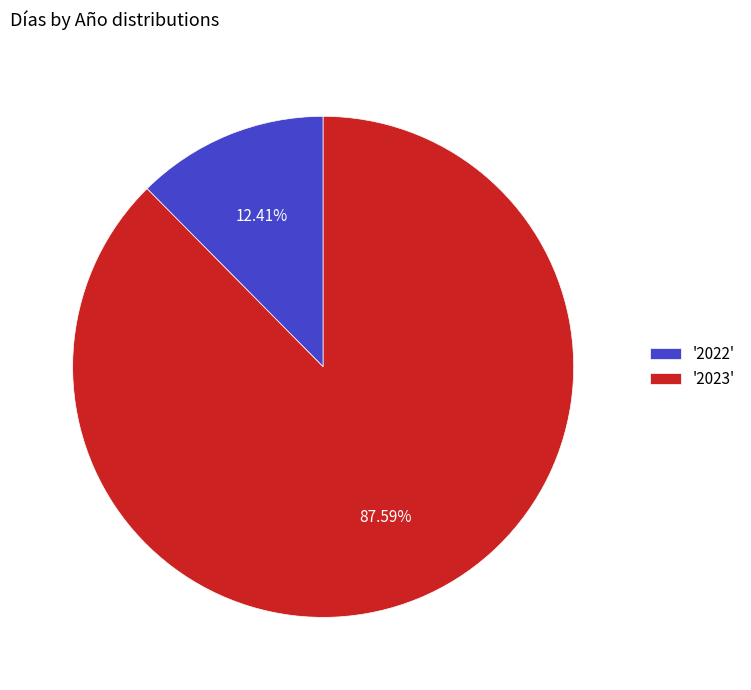

What is the majority slice?

'2023'